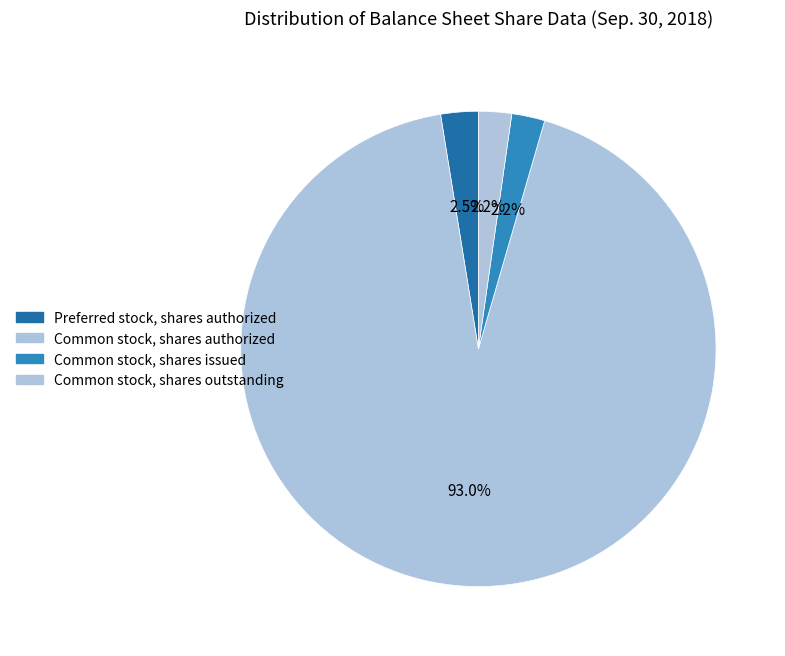

What is the majority slice?

Common stock, shares authorized